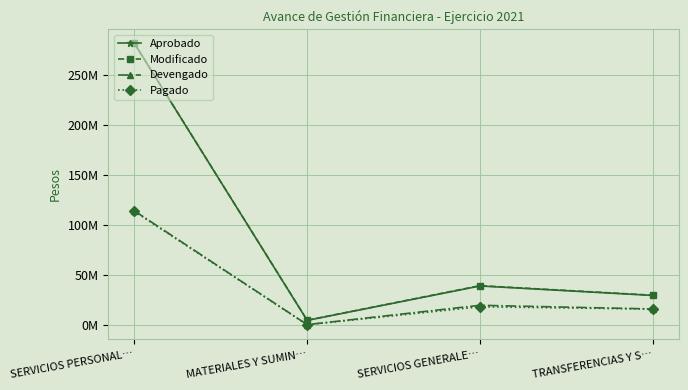

At SERVICIOS GENERALE…, list the series in order from smallest to largest.

Pagado, Devengado, Aprobado, Modificado